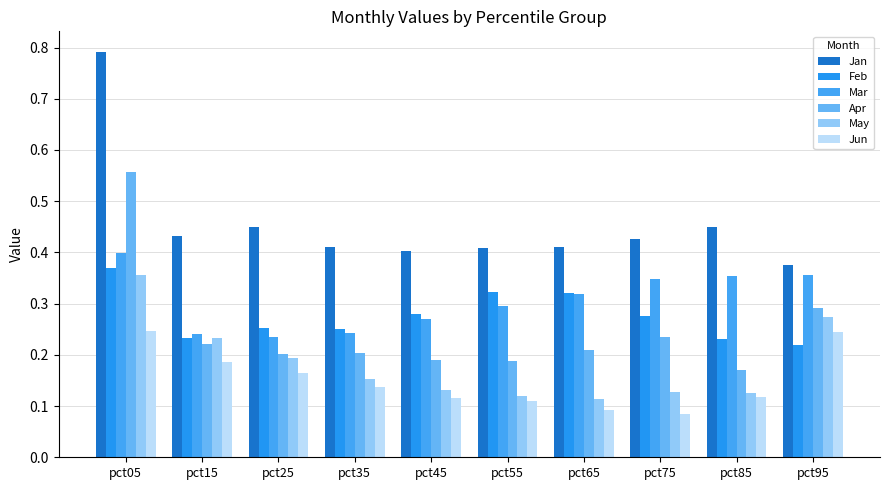

What are all the series names shown in the legend?

Jan, Feb, Mar, Apr, May, Jun